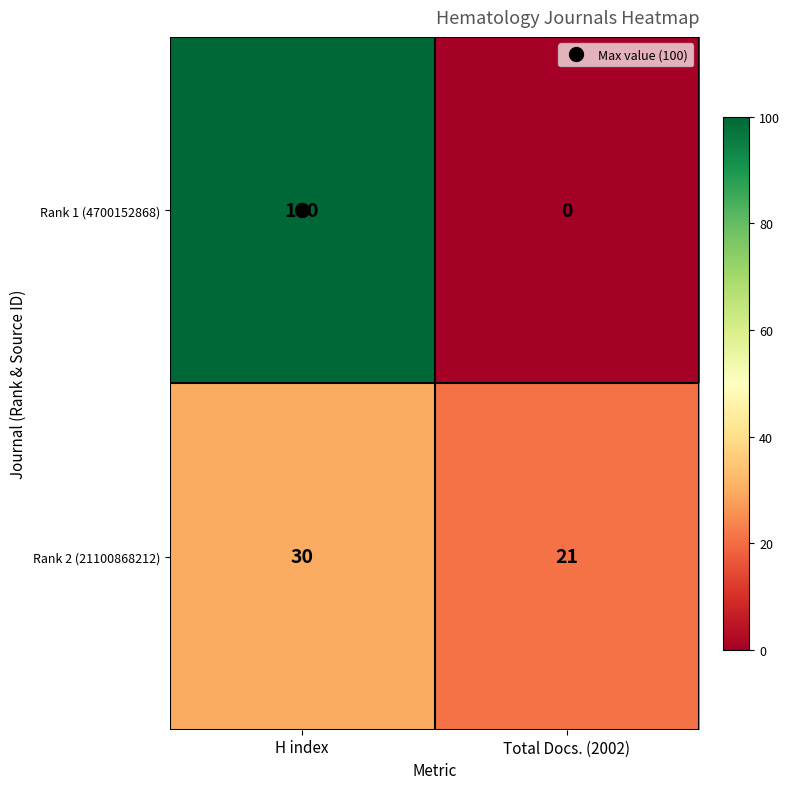

Rank the series at Total Docs. (2002) from highest to lowest value.

Rank 2 (21100868212), Rank 1 (4700152868)